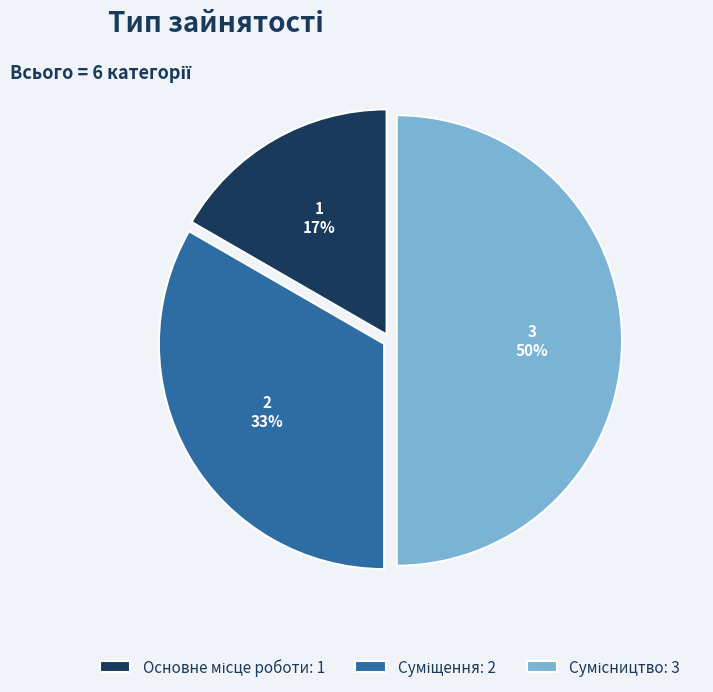

To the nearest percent, what is the difference between the largest and smallest slice percentages?

33%